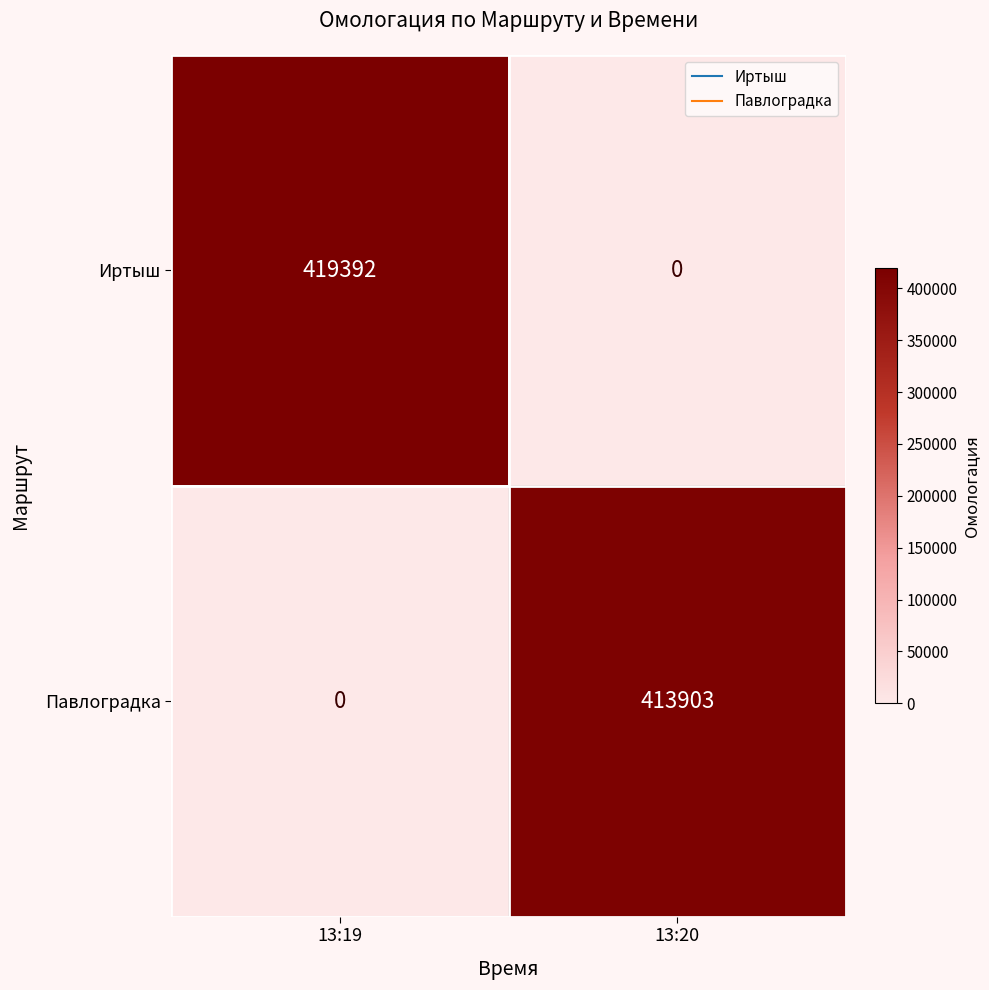

The value of Павлоградка at 13:19 is 0. True or false?

True